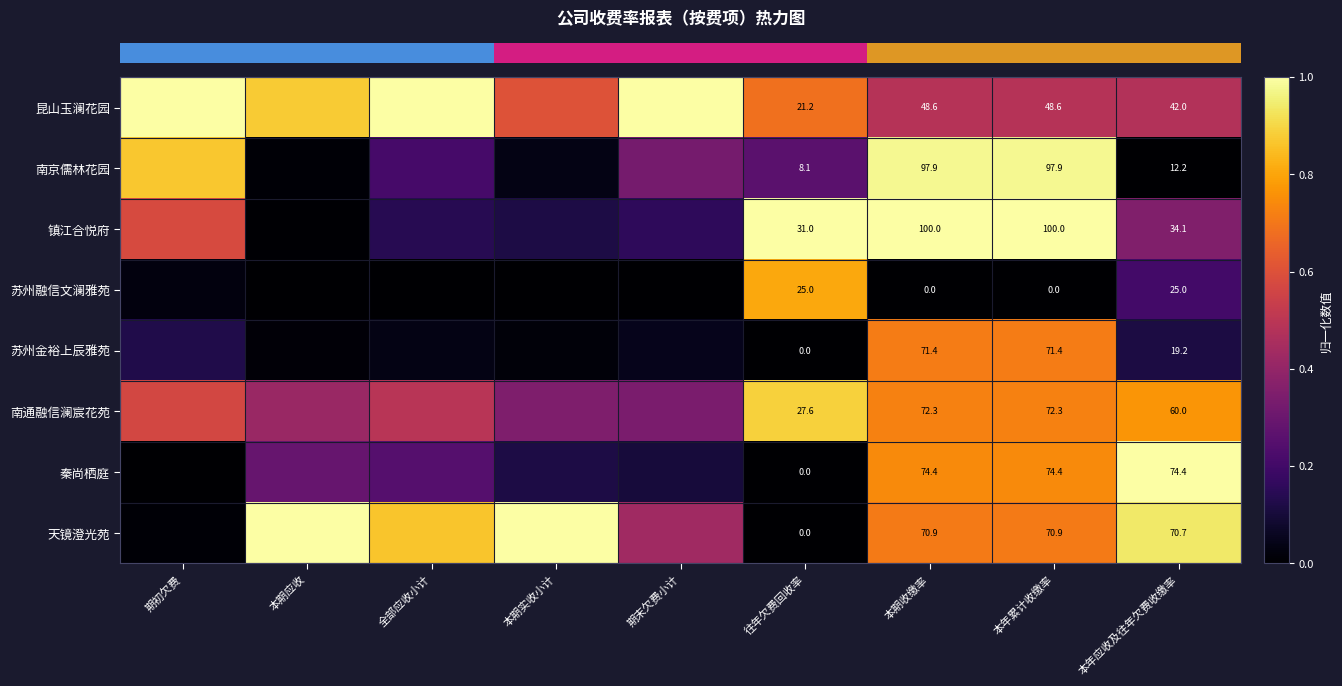

At which category is the sum across all series the highest?

本期收缴率